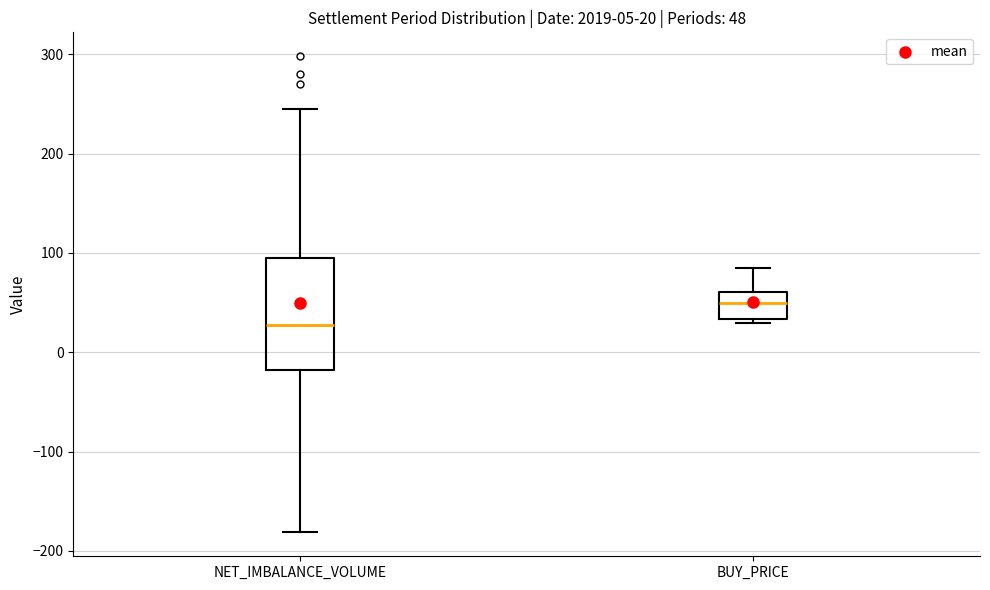

Which box has the lowest median line?

NET_IMBALANCE_VOLUME